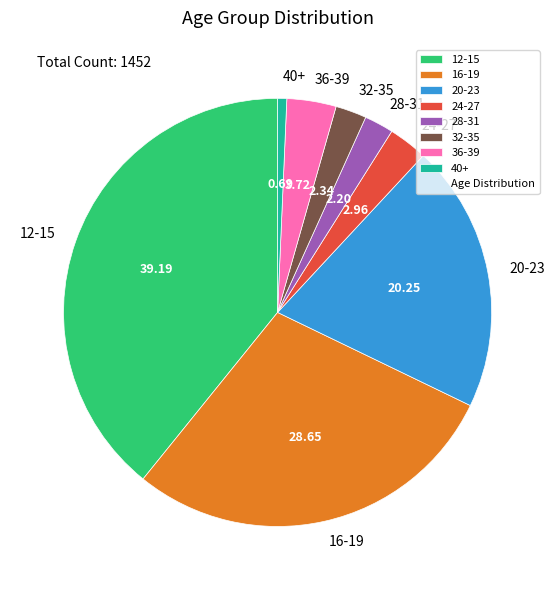

Approximately how many times larger is the value at 32-35 compared to 40+?

3.4